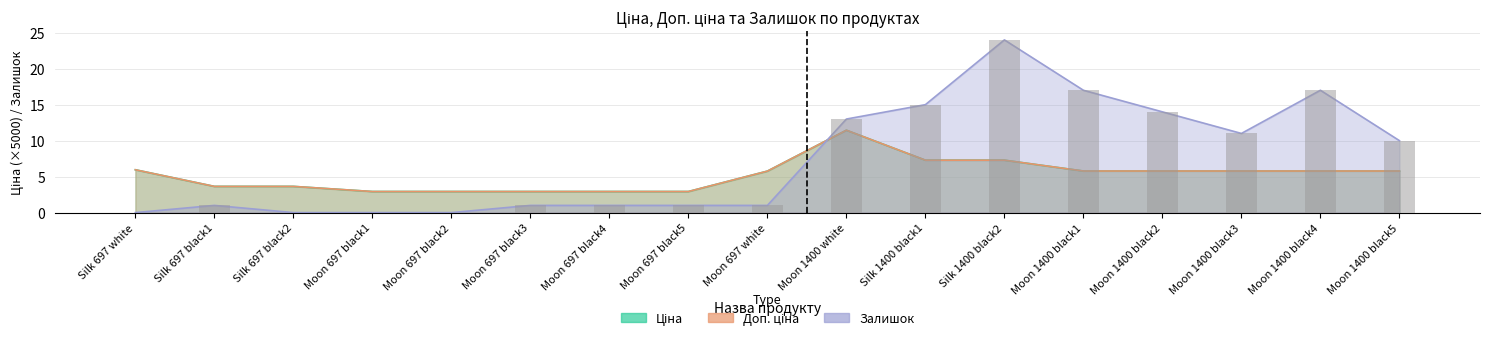

The Залишок series shows 20.1 at Moon 1400 white. True or false?

False